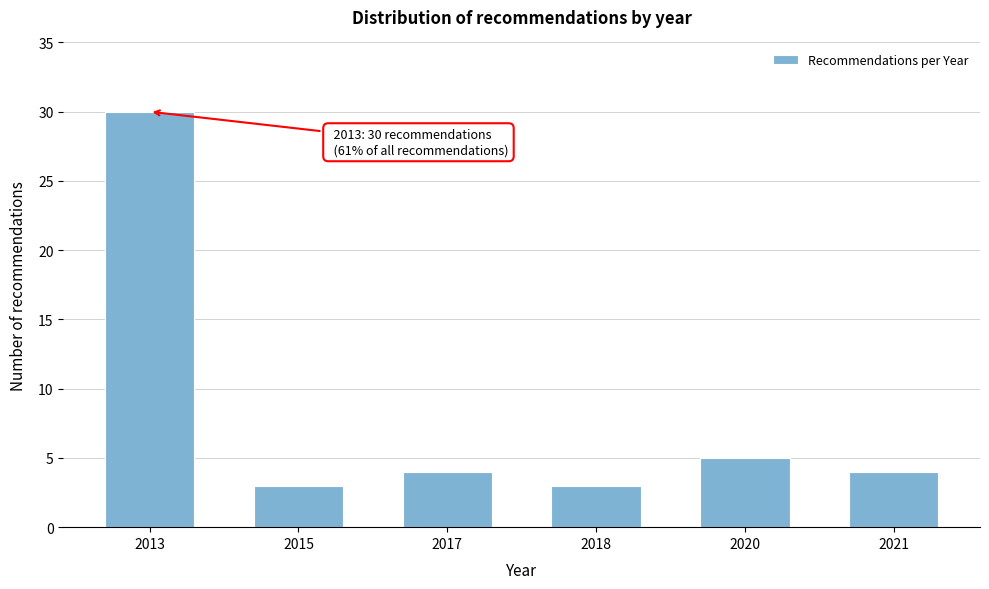

Reading left to right, extract all data points from this chart.

30	3	4	3	5	4